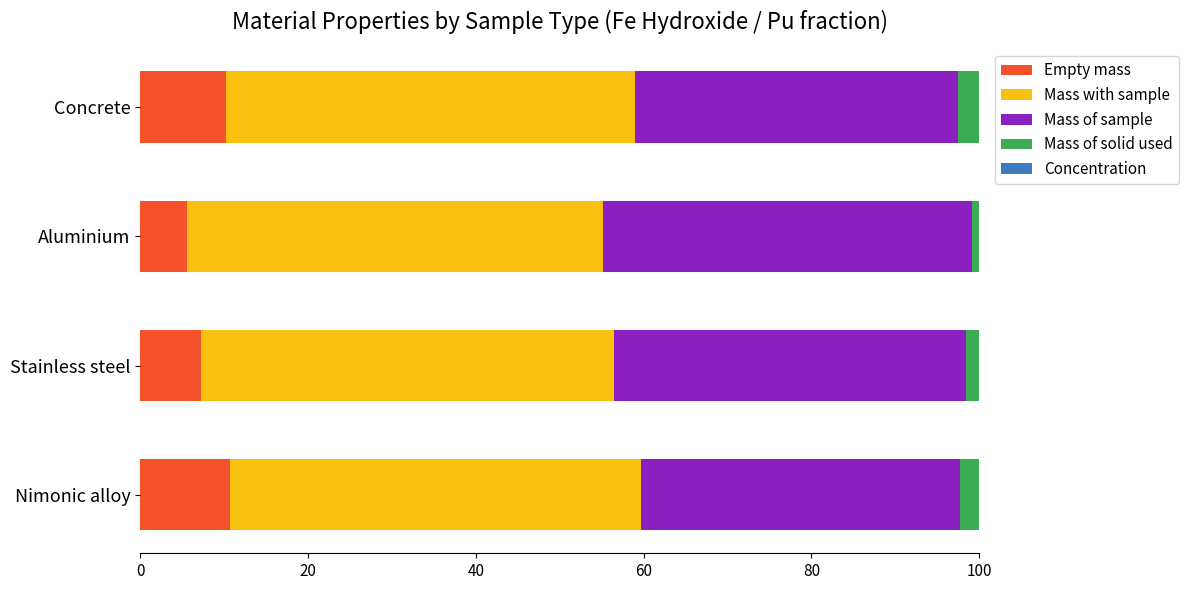

What is the sum of all Empty mass values?

33.8